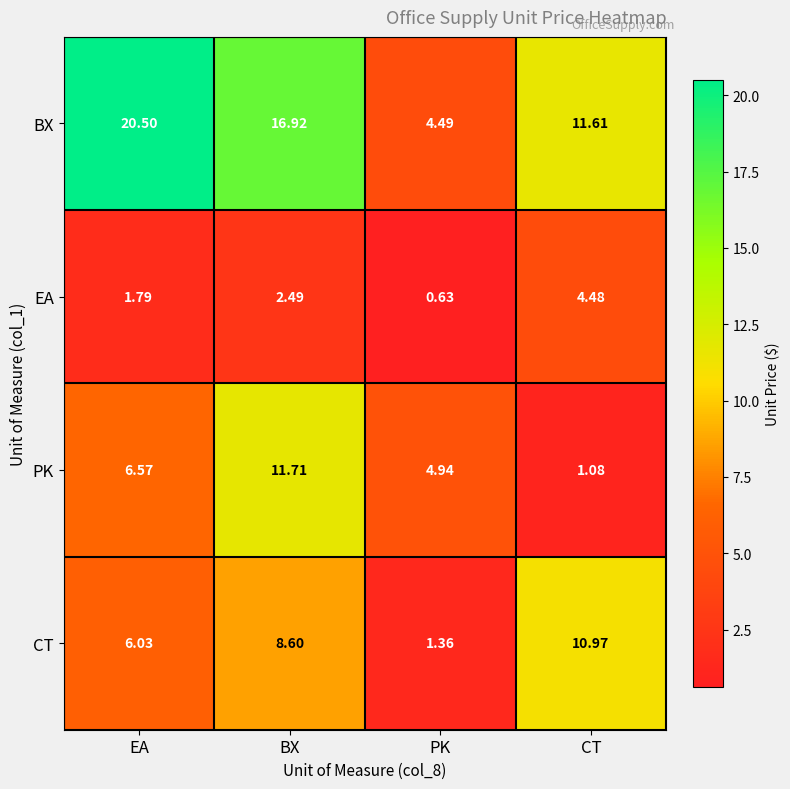

Which series has the largest total across all categories?

BX